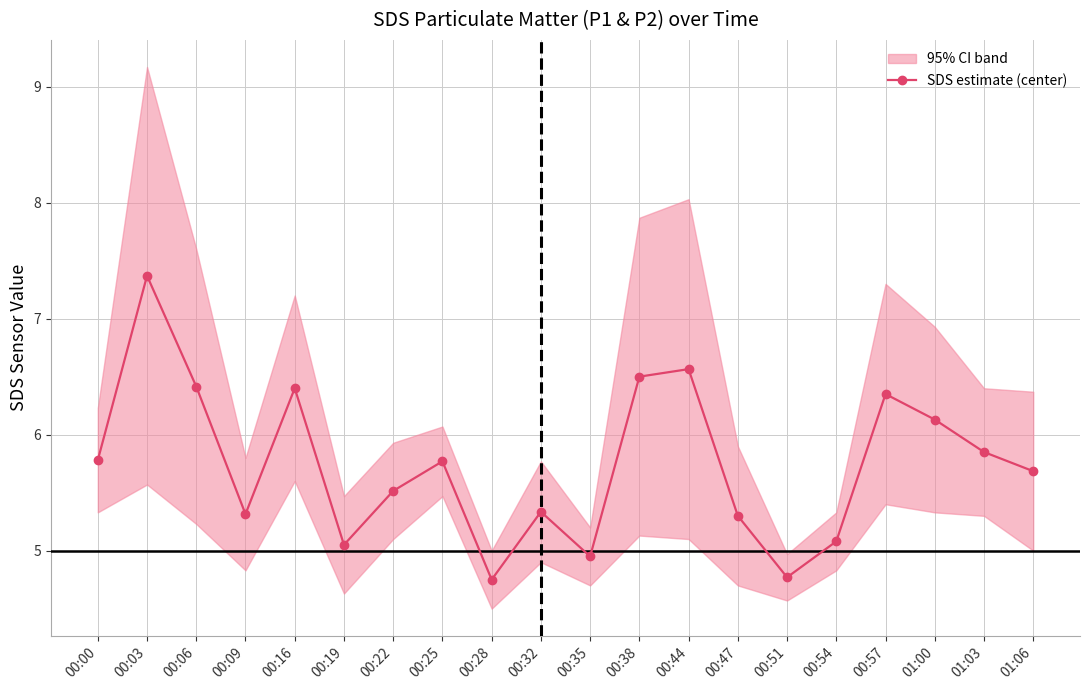

Rank the categories by value from highest to lowest.

00:03, 00:44, 00:38, 00:06, 00:16, 00:57, 01:00, 01:03, 00:00, 00:25, 01:06, 00:22, 00:32, 00:09, 00:47, 00:54, 00:19, 00:35, 00:51, 00:28